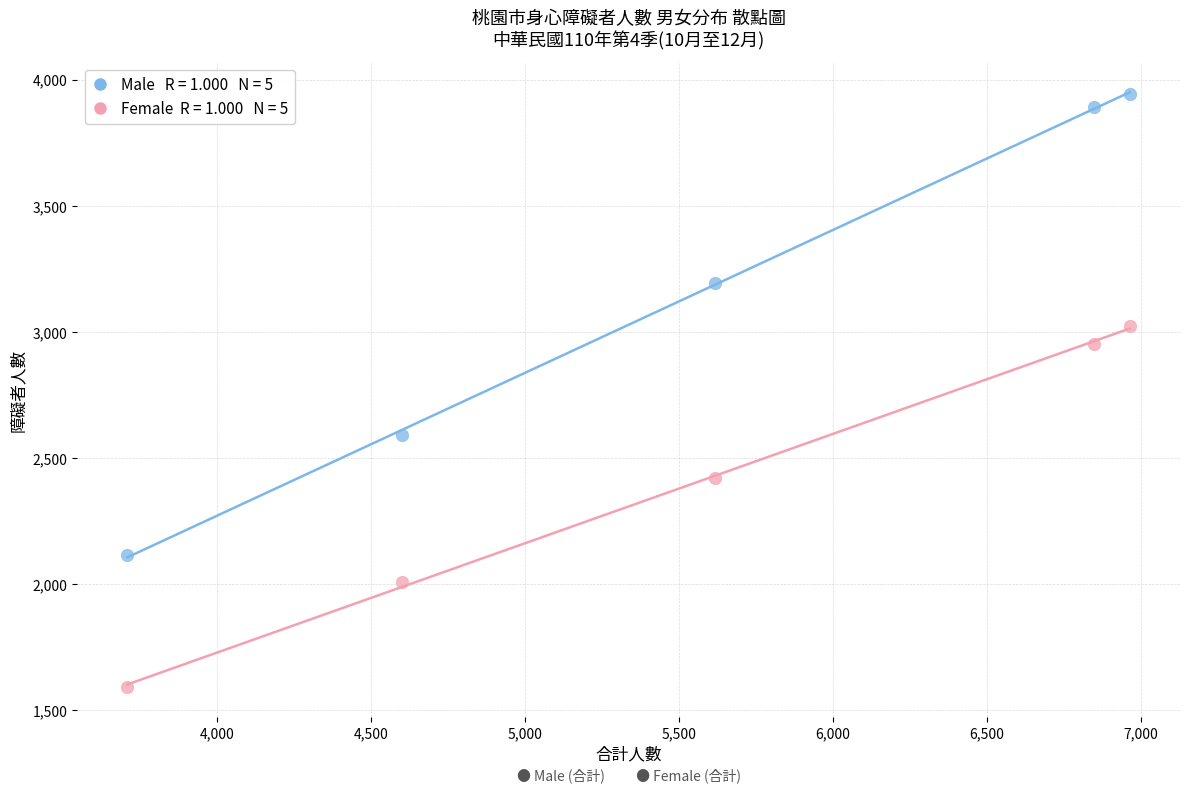

Across all data points, what is the range of Y values (max minus min)?

2351